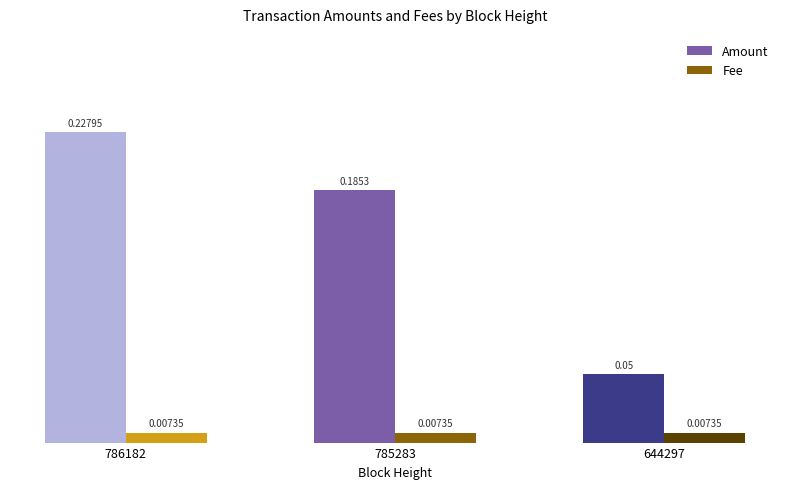

List the labels in order of Amount value, largest first.

786182, 785283, 644297